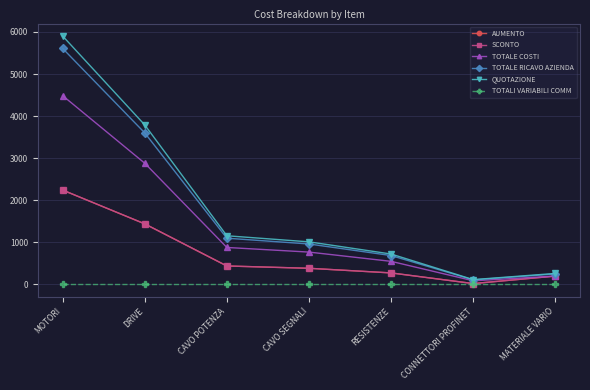

At how many categories does at least one series exceed 1609?

2